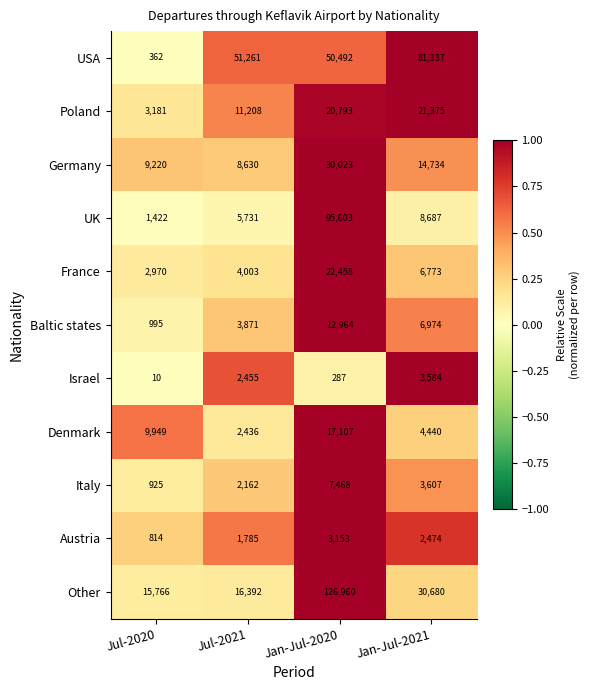

Rank the series at Jul-2021 from lowest to highest value.

Austria, Italy, Denmark, Israel, Baltic states, France, UK, Germany, Poland, Other, USA